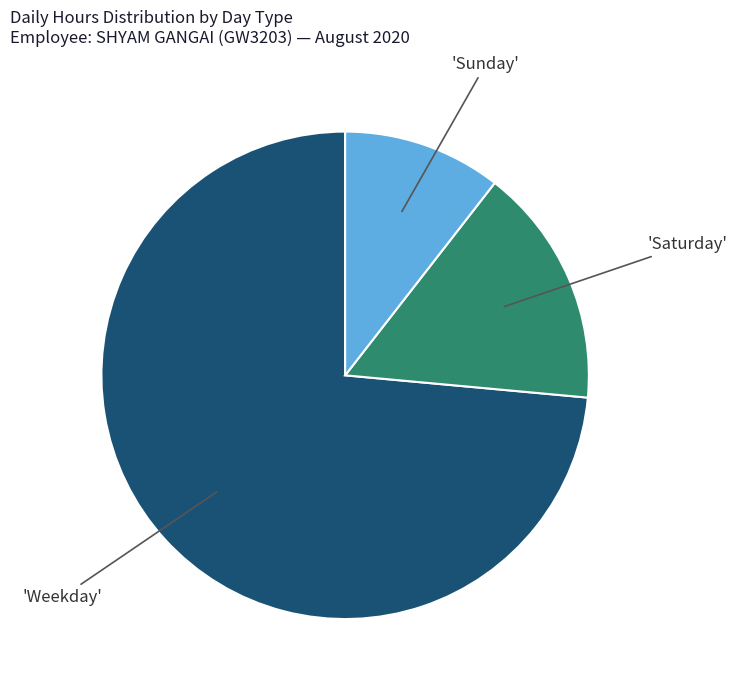

Is there any slice that represents more than half of the pie?

Yes